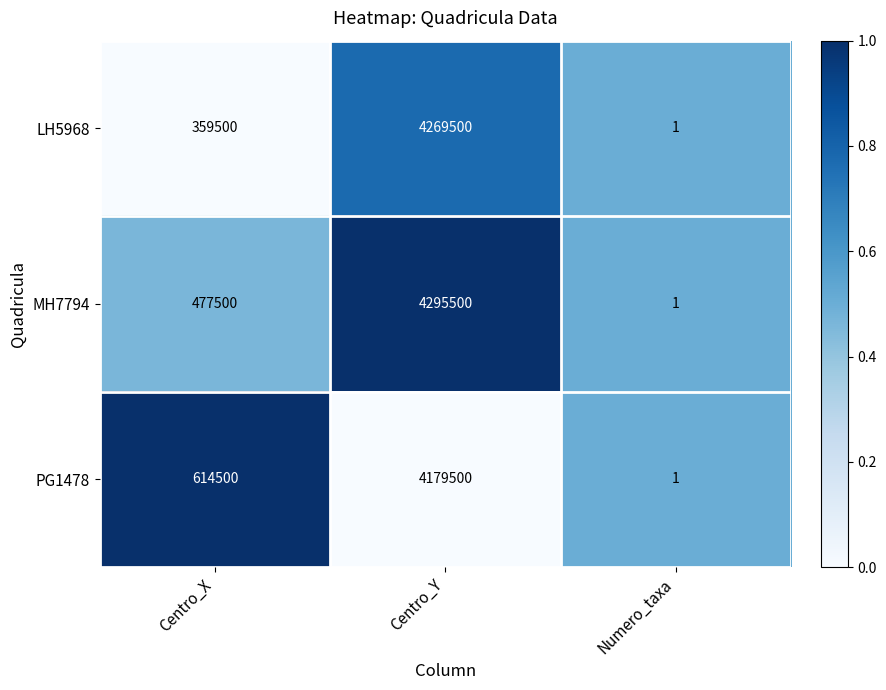

Is it true that LH5968 equals 7346865 at Centro_Y?

False